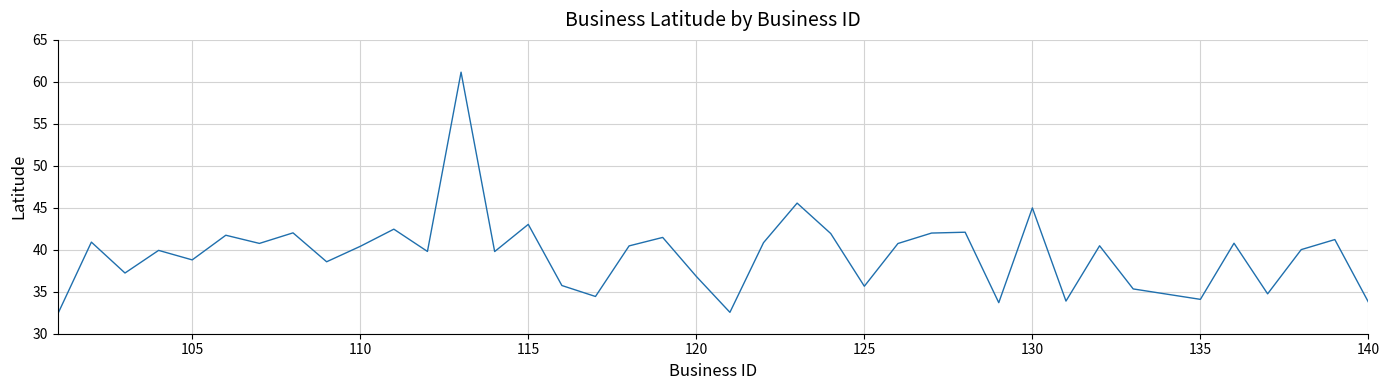

What is the maximum value shown in the chart?

61.2